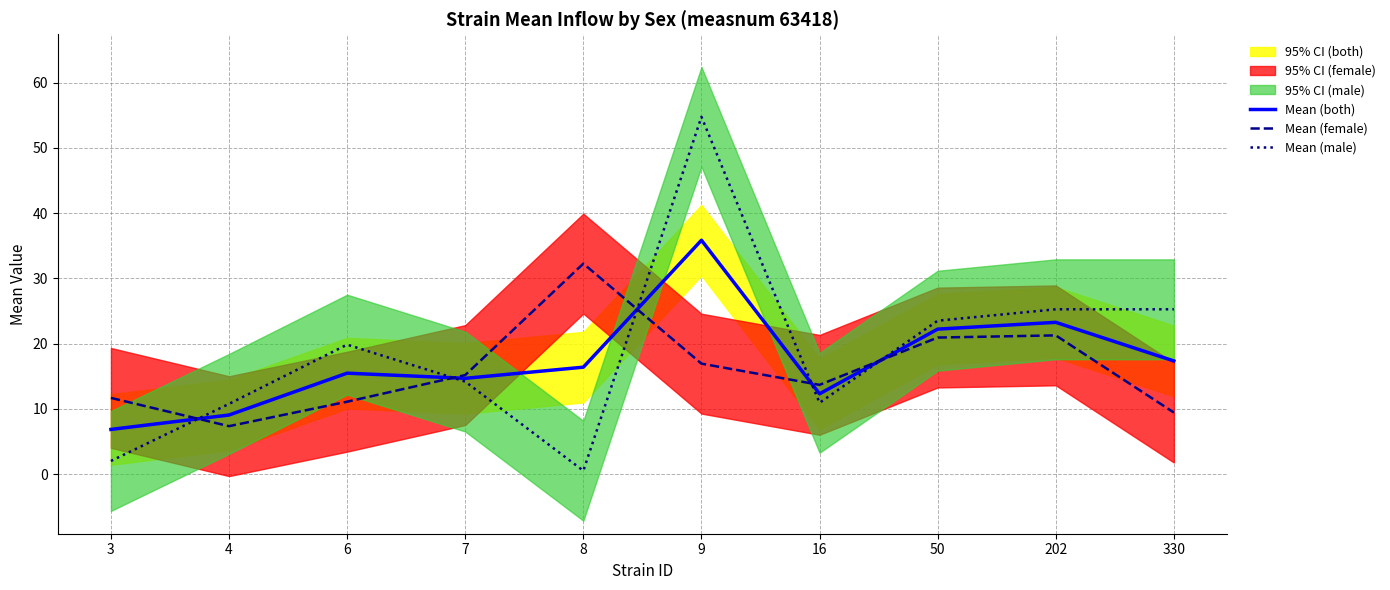

After their last crossing, which series has the higher values: Mean (female) or Mean (male)?

Mean (male)